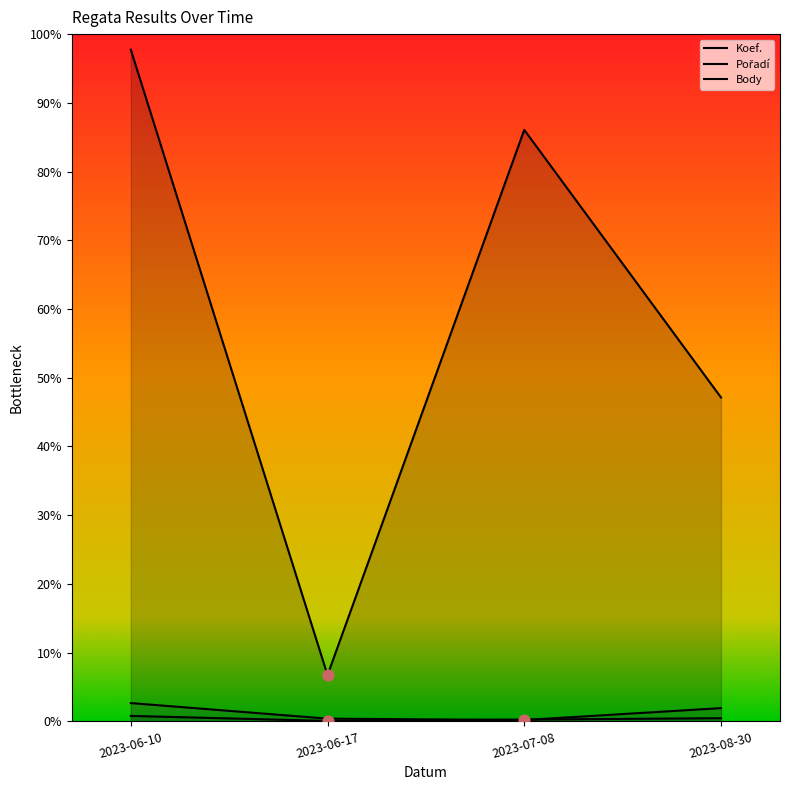

At which category is the sum across all series the highest?

2023-06-10